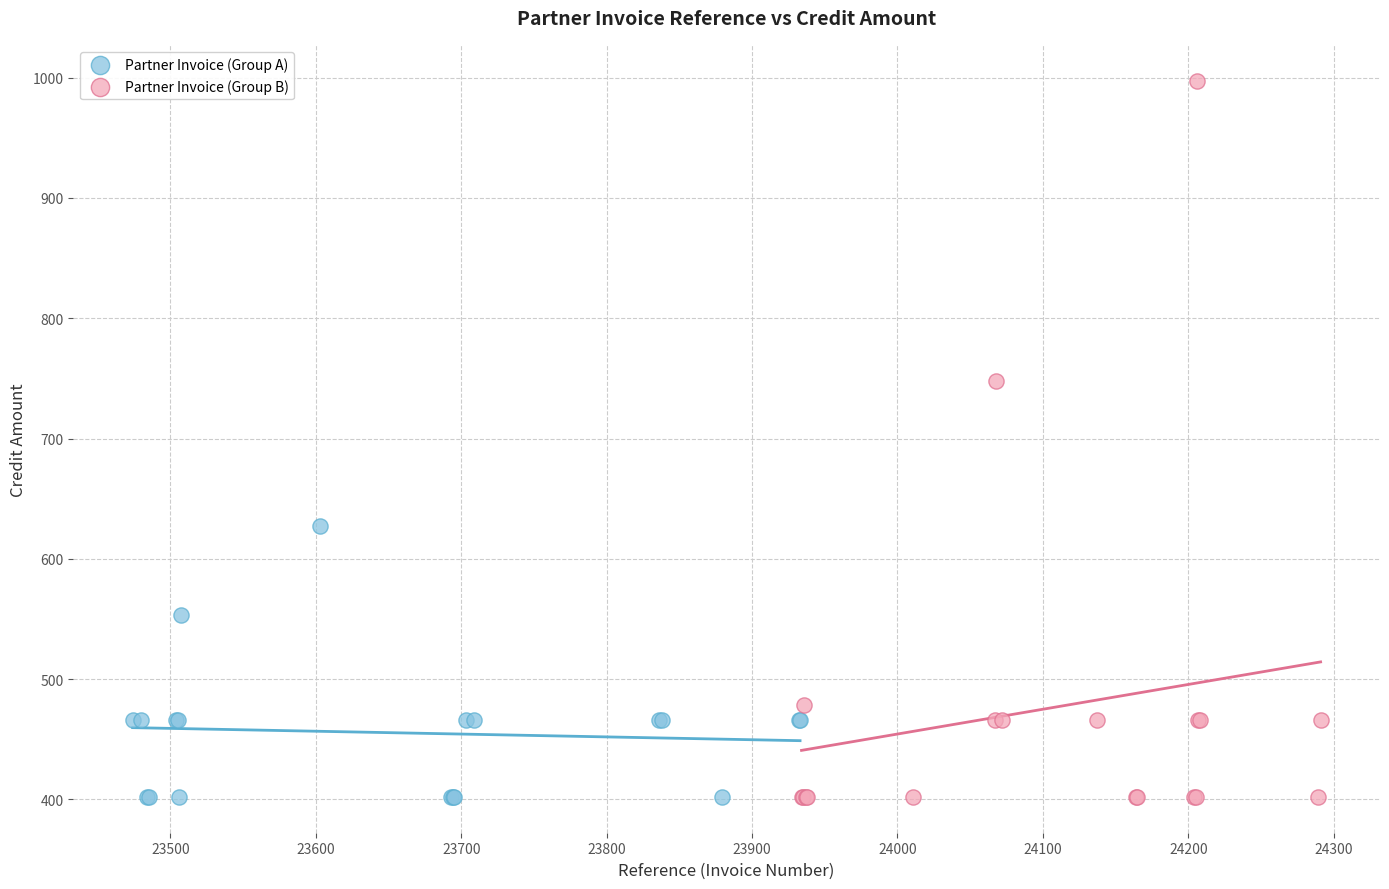

Which series has the widest spread of Y values?

Partner Invoice (Group B)